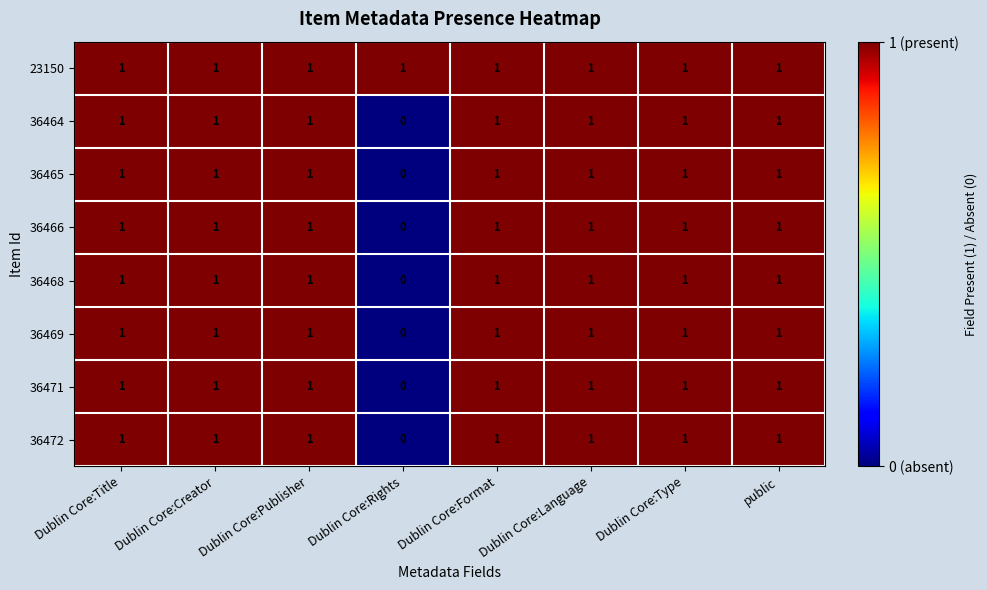

Is it true that 36471 equals 0 at Dublin Core:Title?

False